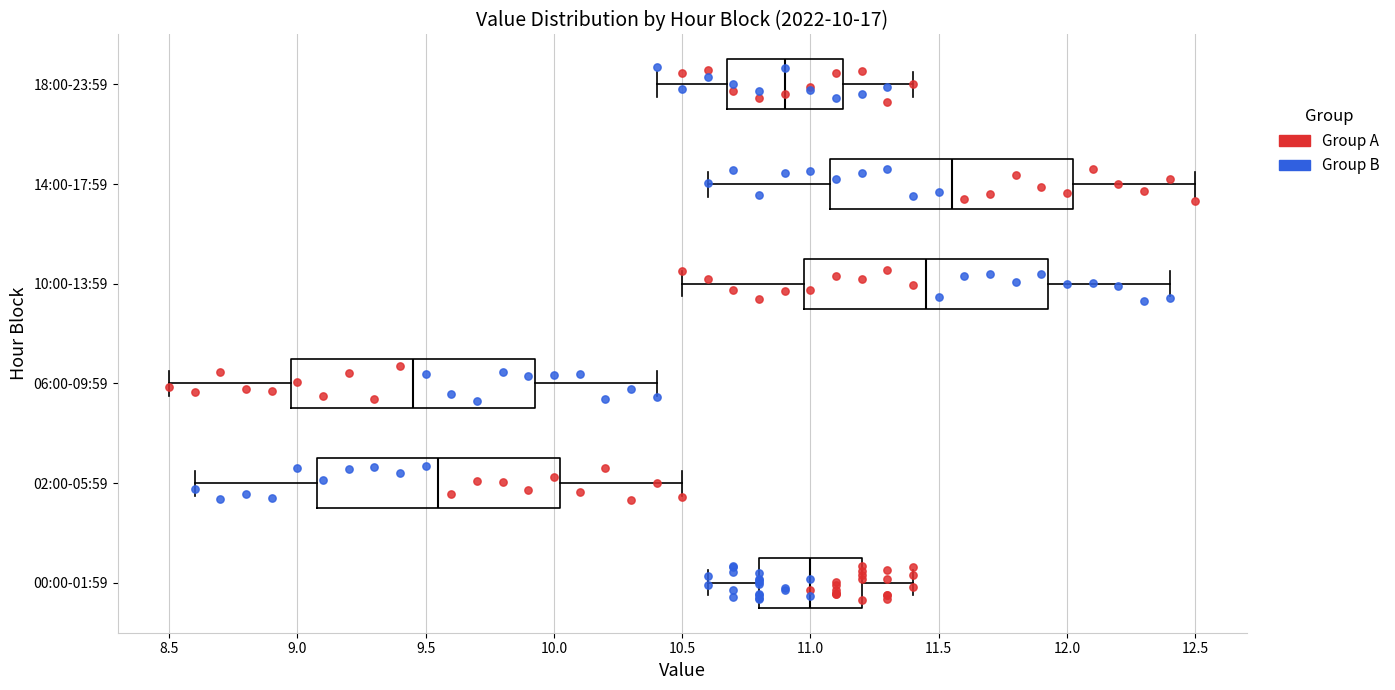

Which box's median line is the furthest to the left?

06:00-09:59